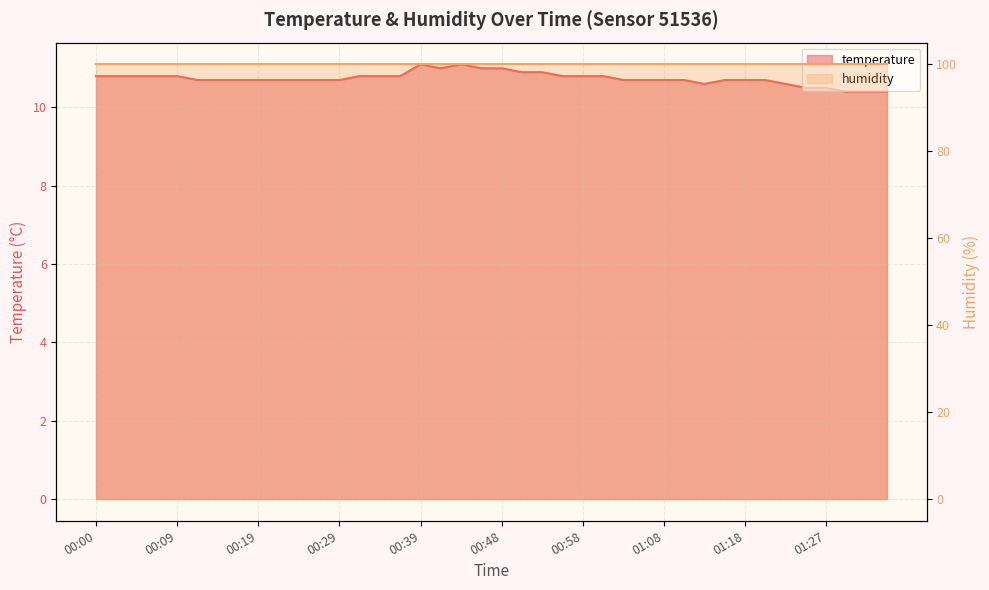

True or false: the data shows 5.2 at 00:51.

False